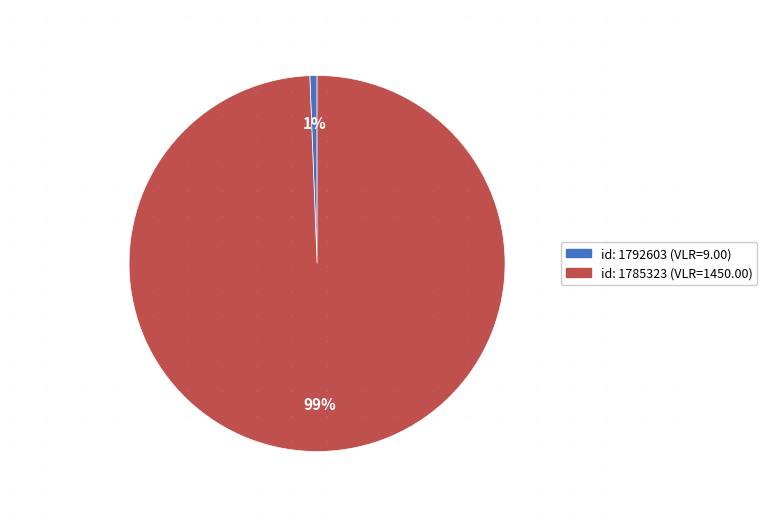

Is there any slice that represents more than half of the pie?

Yes